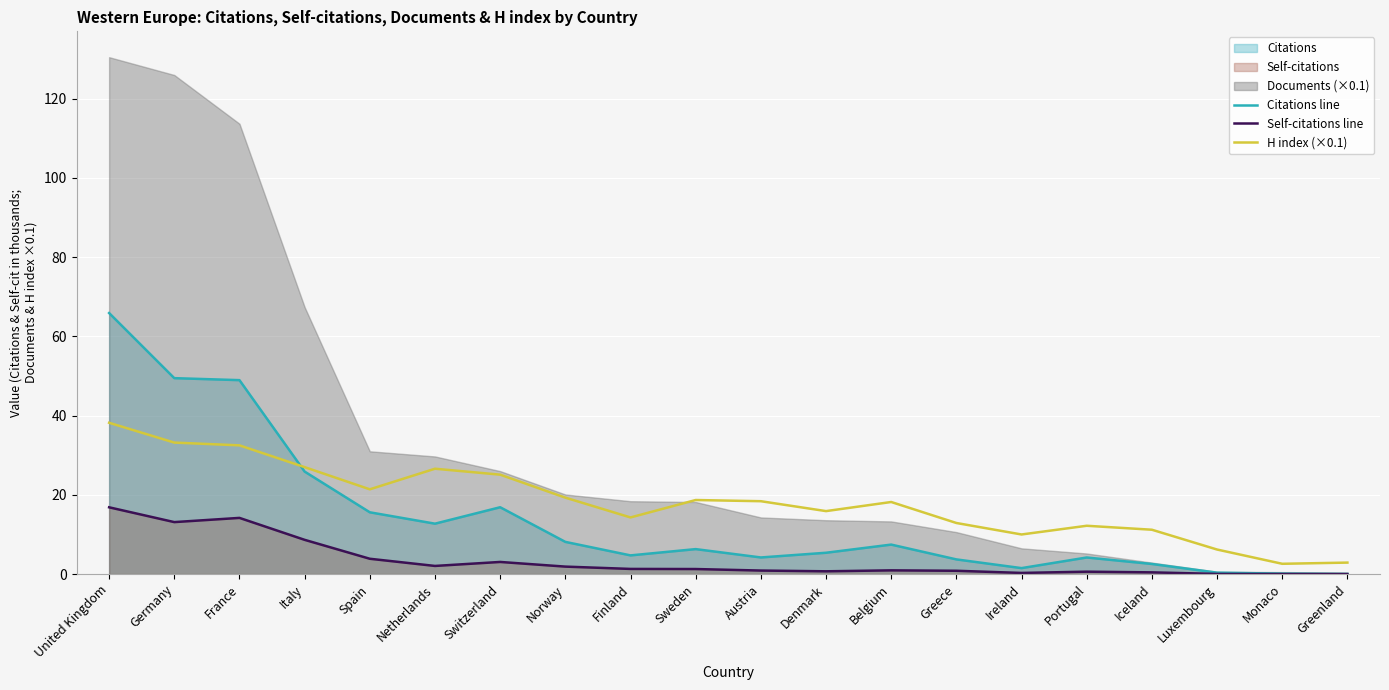

What position from the left is Spain?

5